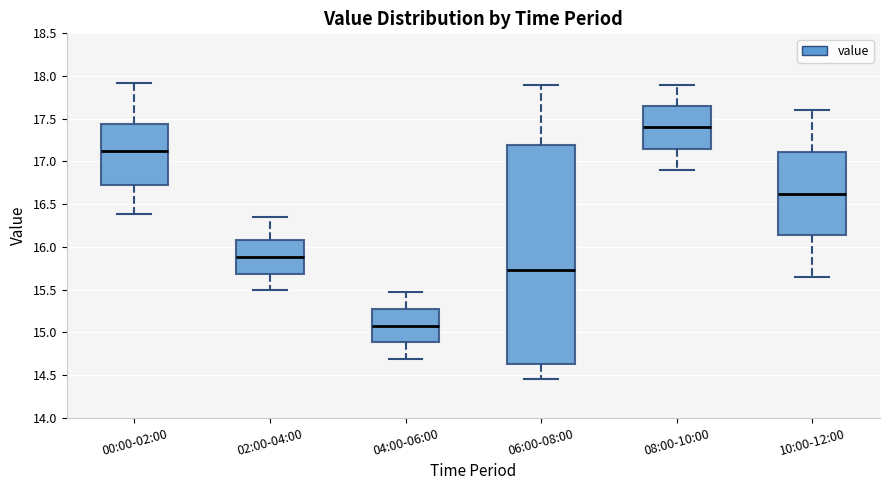

Which box is the tallest, from its lower edge to its upper edge?

06:00-08:00